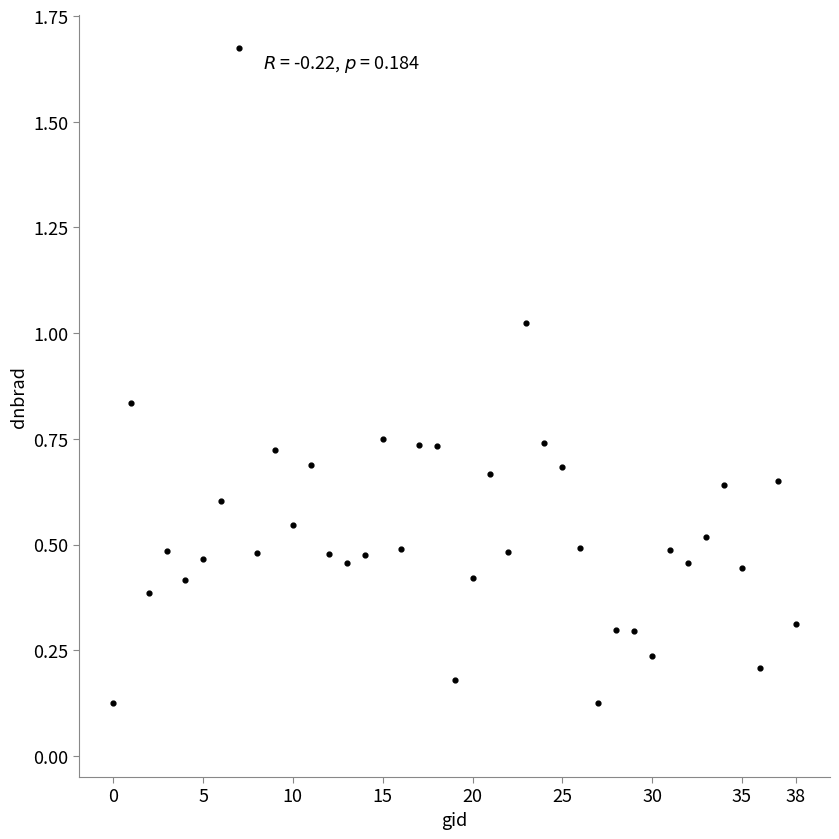

What is the range of Y values (max minus min)?

1.5